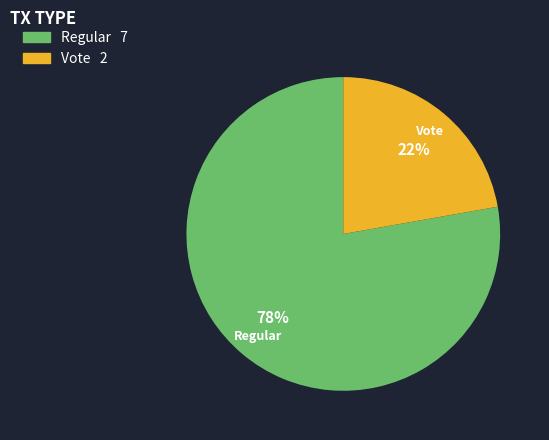

The Vote slice represents 22% of the pie. True or false?

True